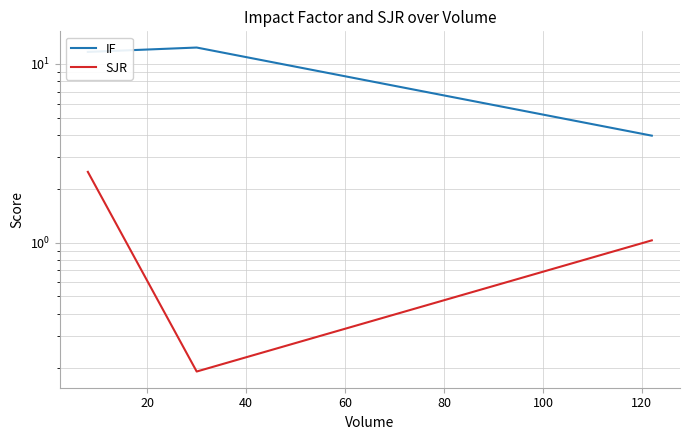

How many lines are shown in the chart?

2